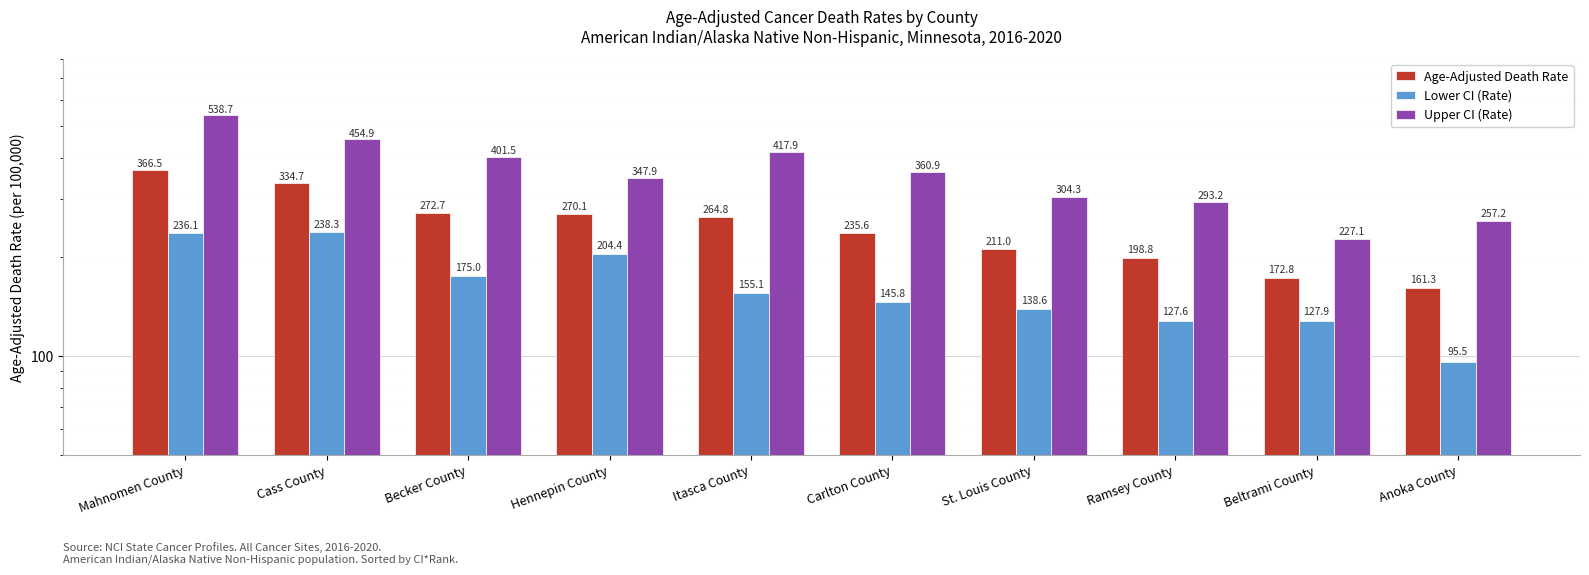

Rank the series at St. Louis County from highest to lowest value.

Upper CI (Rate), Age-Adjusted Death Rate, Lower CI (Rate)